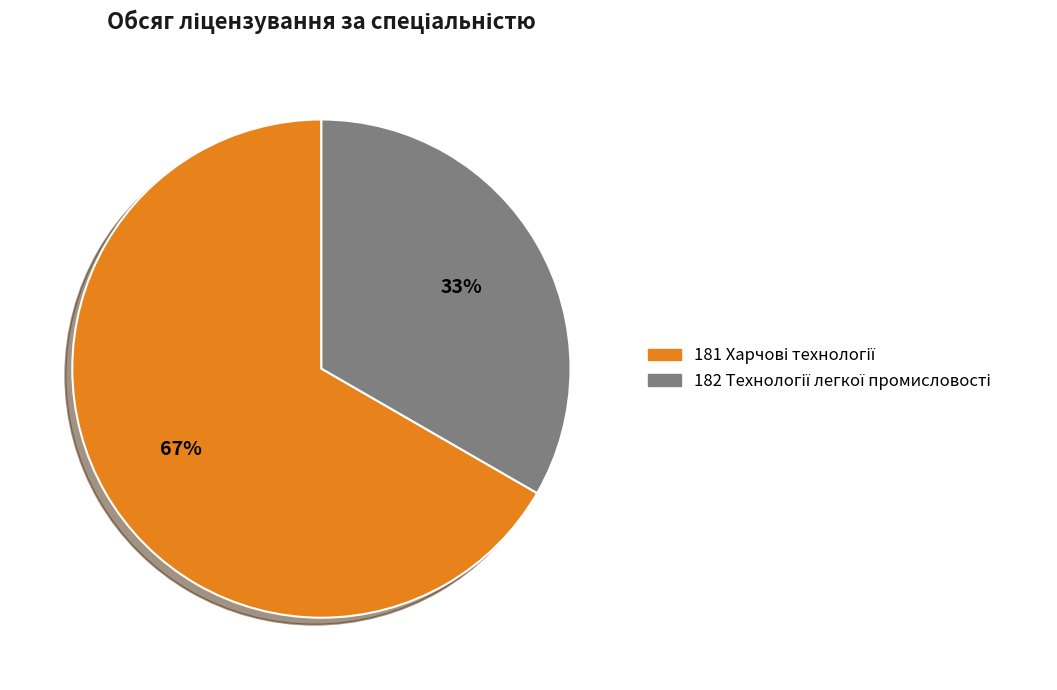

How many slices are in this pie chart?

2